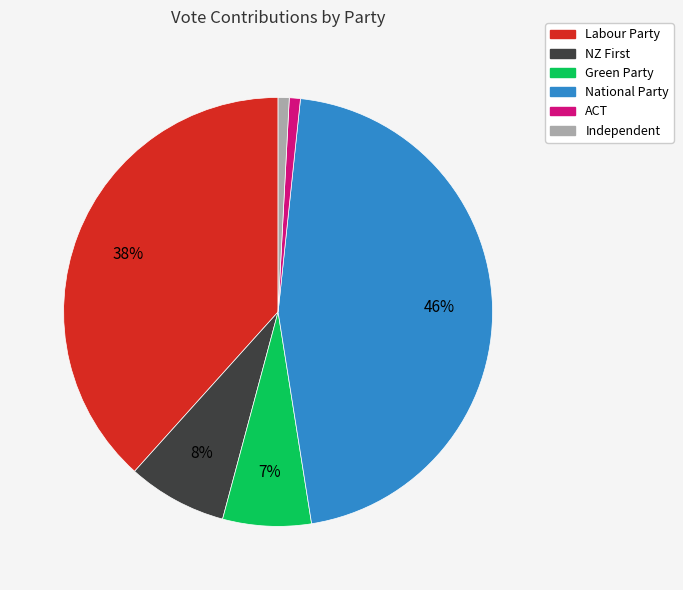

To the nearest percent, what is the combined percentage of Independent and Green Party?

8%